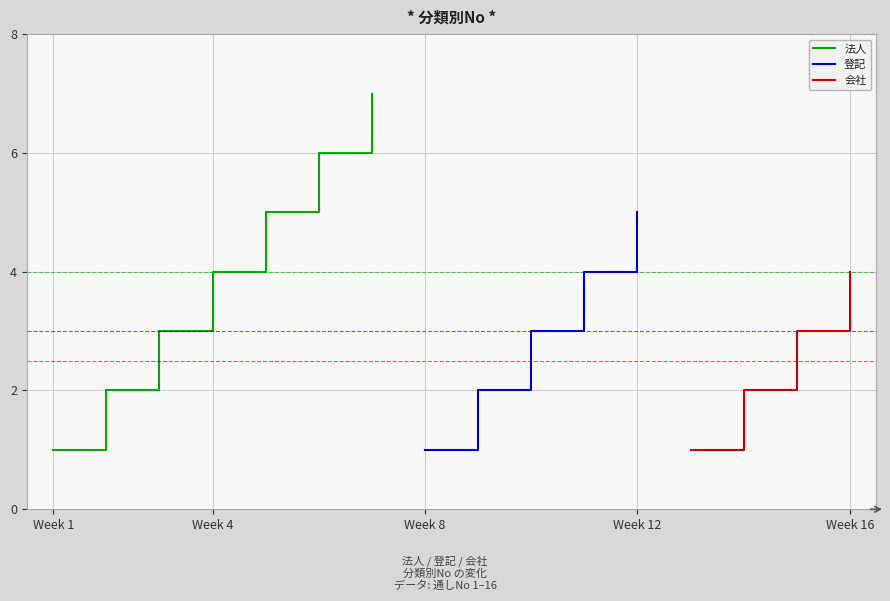

Does the chart have visible grid lines?

Yes